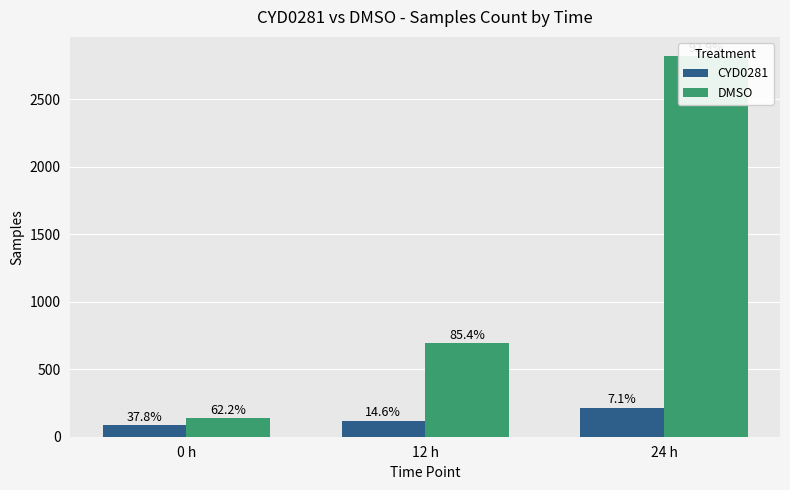

What value does the DMSO series have at 0 h, to the nearest 50?

150